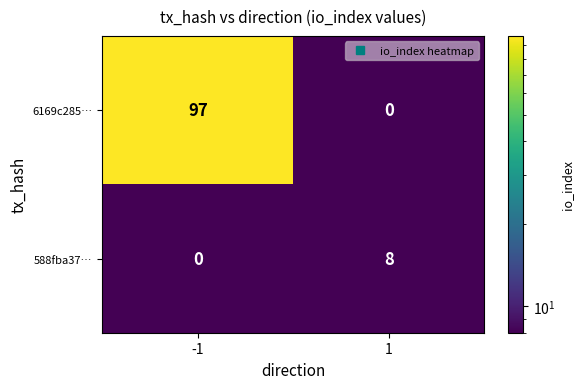

The value of 588fba37… at 1 is 8. True or false?

True